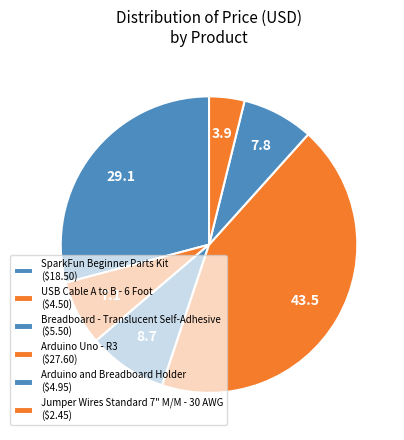

How many segments does this pie chart have?

6